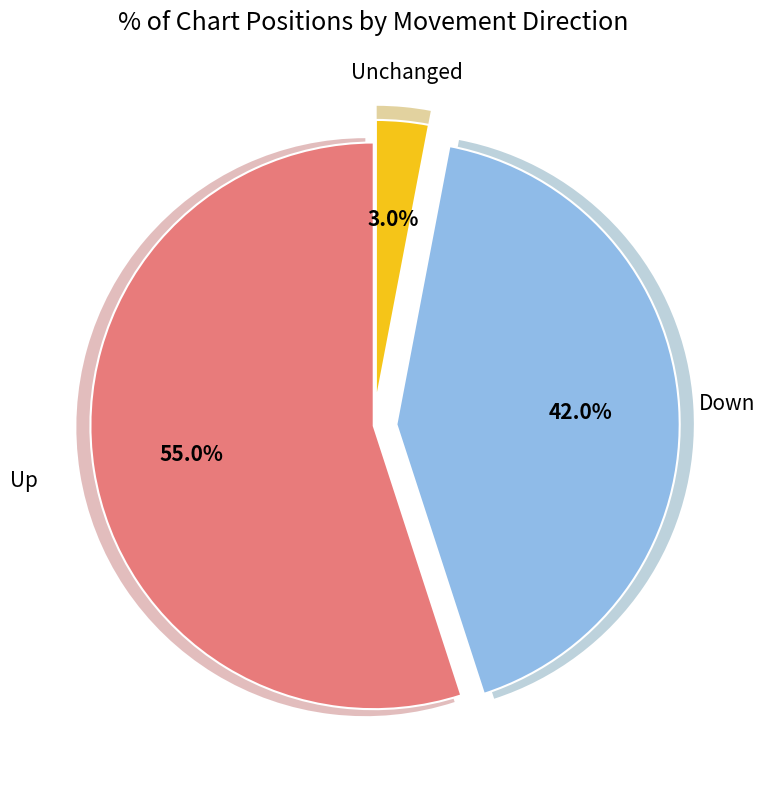

Does any single category account for the majority?

Yes